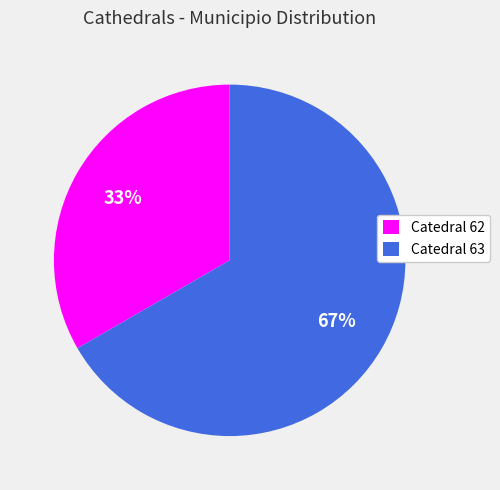

Which has a higher value, Catedral 63 or Catedral 62?

Catedral 63